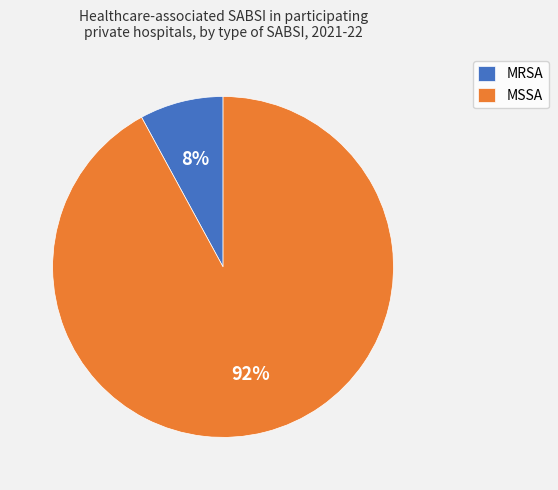

To the nearest percent, what is the combined percentage of MRSA and MSSA?

100%